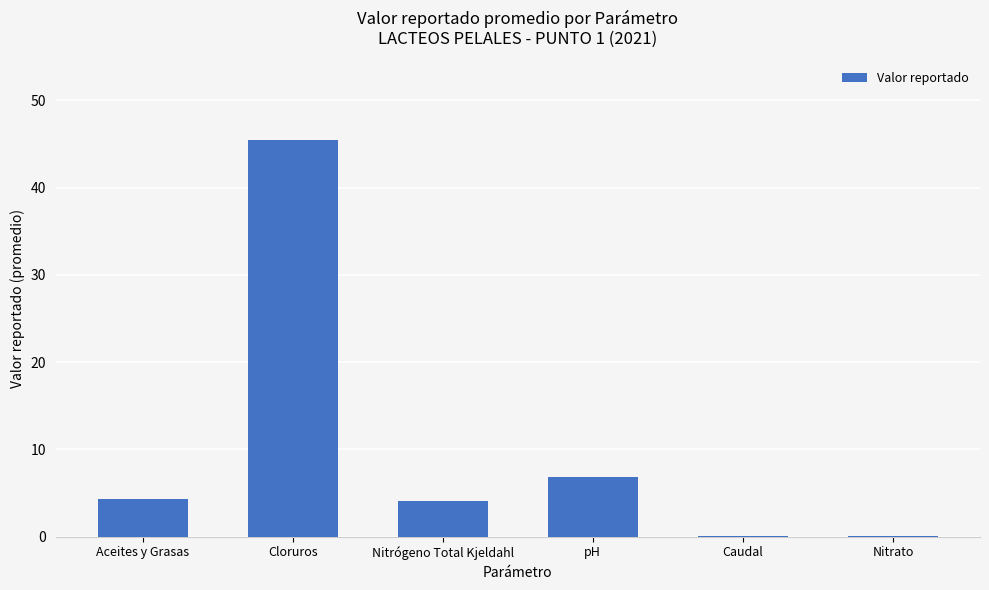

Where does the data first go above 4?

Aceites y Grasas